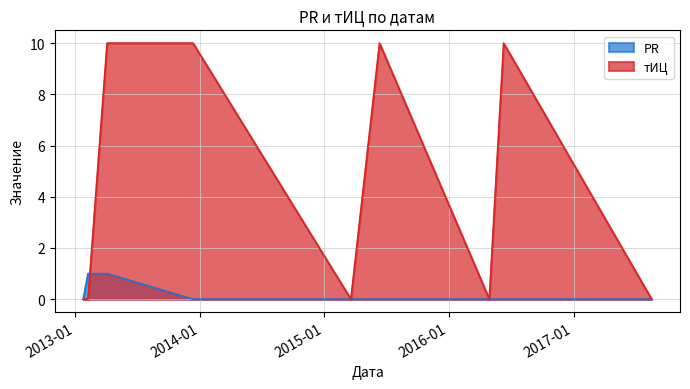

At which category is the sum across all series the highest?

2013-04-04